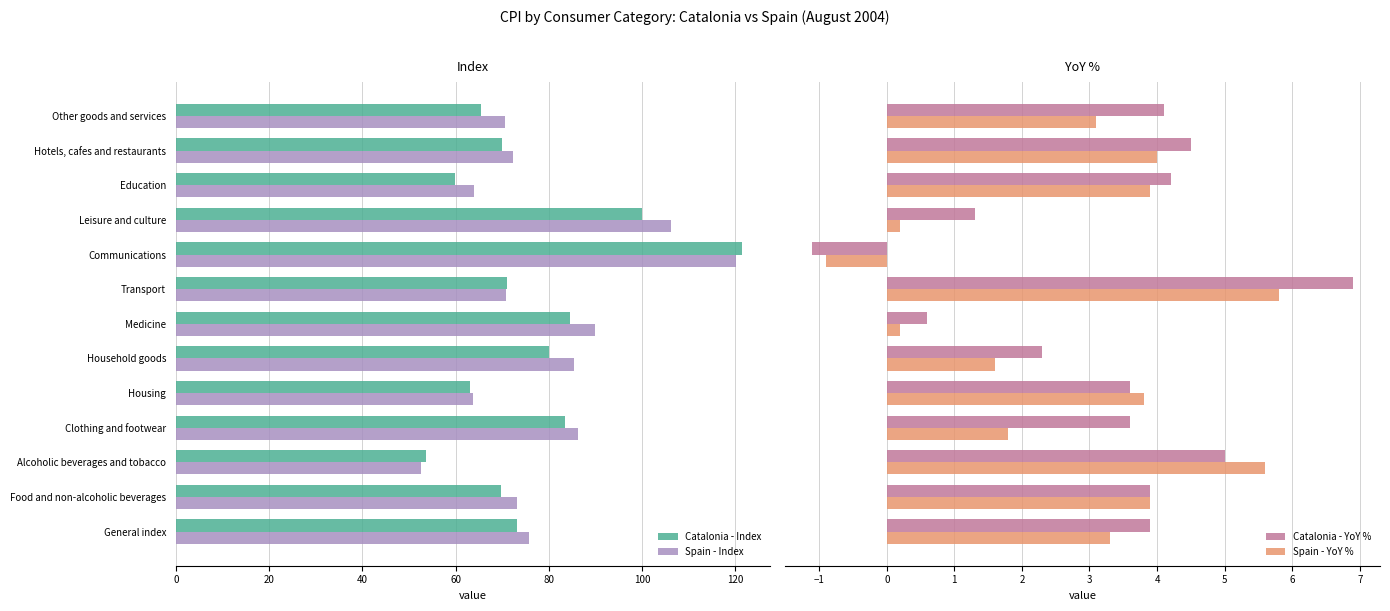

List the series in order of their peak value, lowest first.

Spain - YoY %, Catalonia - YoY %, Spain - Index, Catalonia - Index